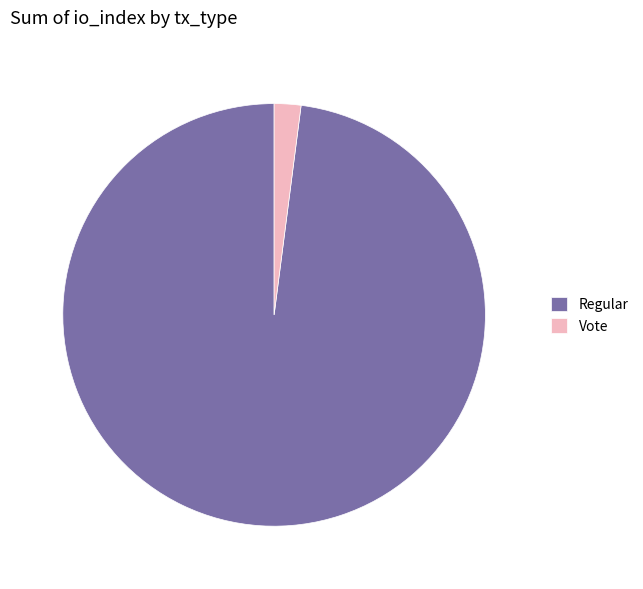

Does any single category account for the majority?

Yes